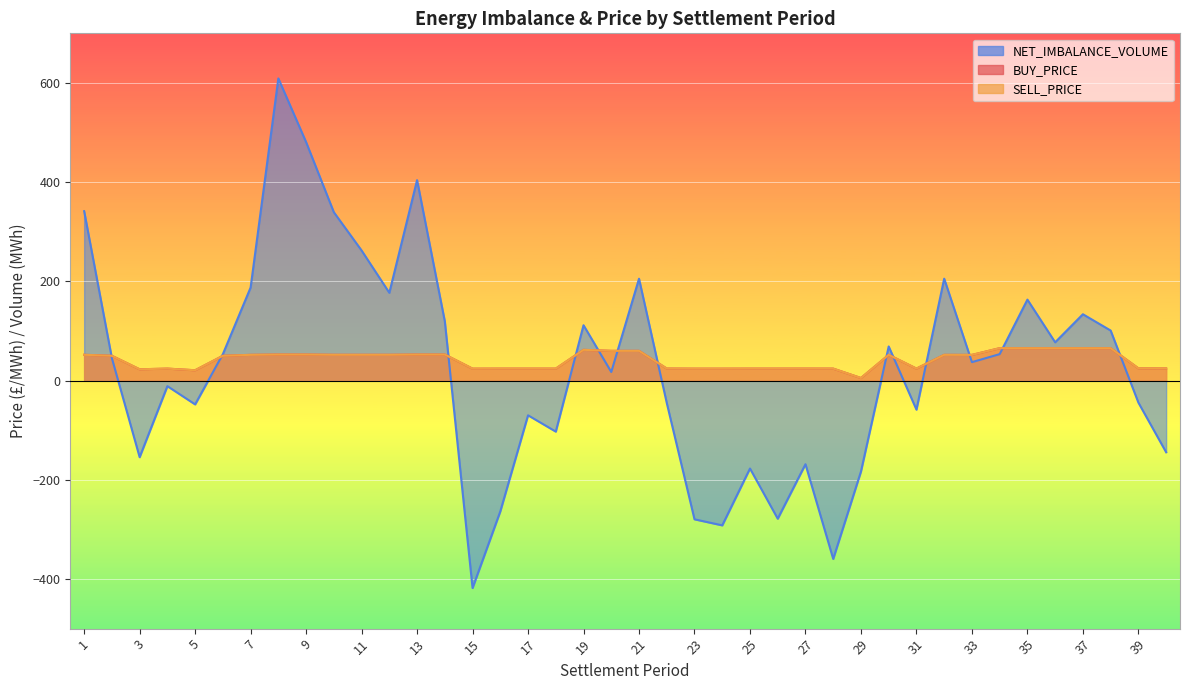

List the labels in order of SELL_PRICE value, smallest first.

29, 5, 3, 15, 23, 24, 16, 25, 28, 4, 17, 18, 26, 27, 31, 22, 40, 39, 2, 6, 33, 7, 30, 32, 1, 10, 11, 12, 8, 9, 13, 14, 20, 21, 19, 34, 35, 36, 37, 38